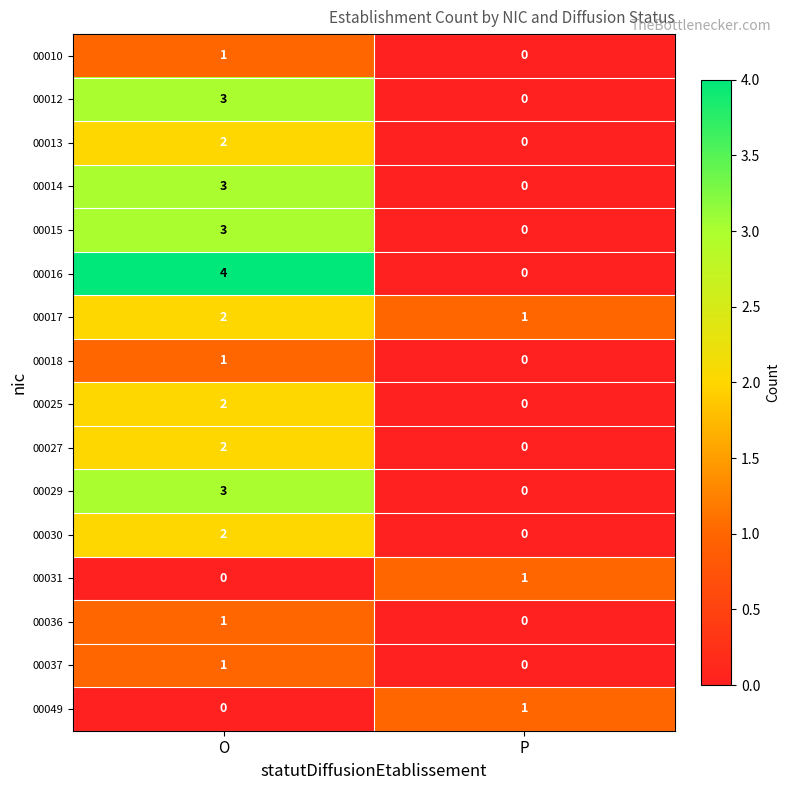

Count the number of data series in this chart.

16